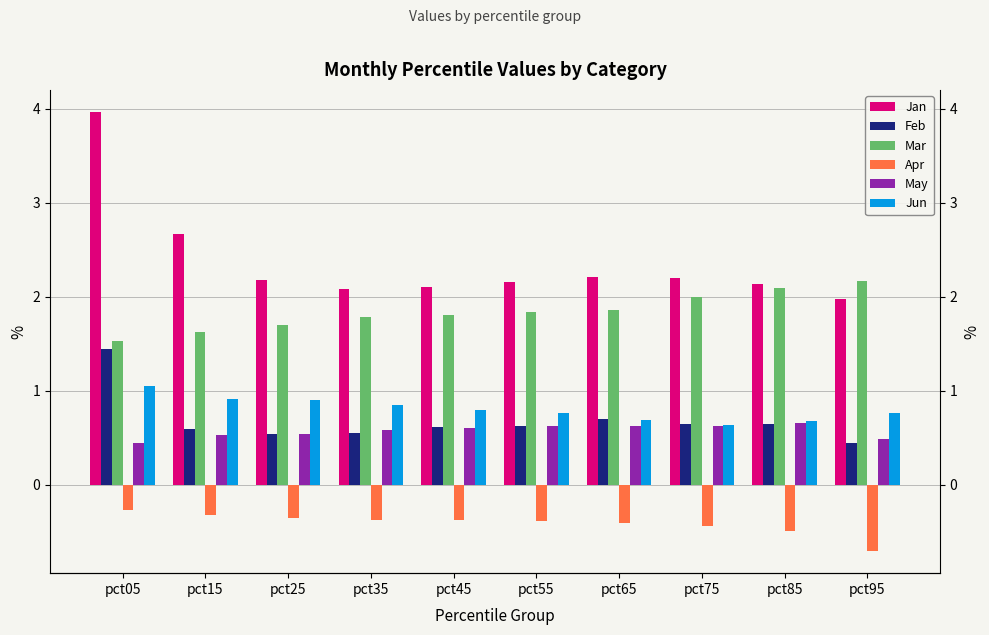

Which series has the largest total across all categories?

Jan